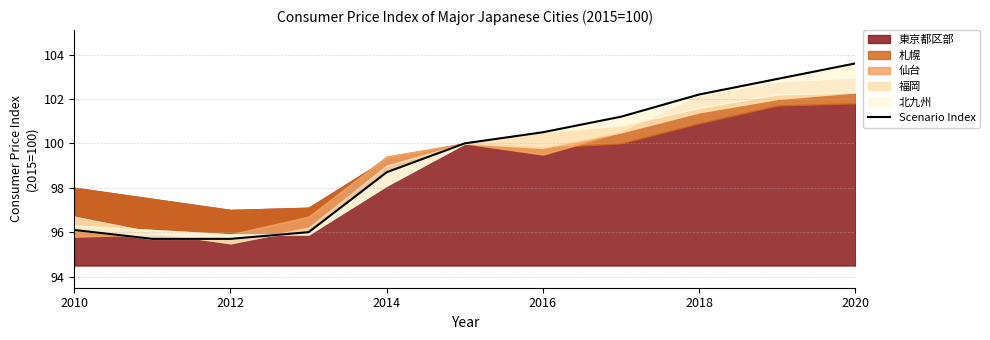

What is the average value?

99.3